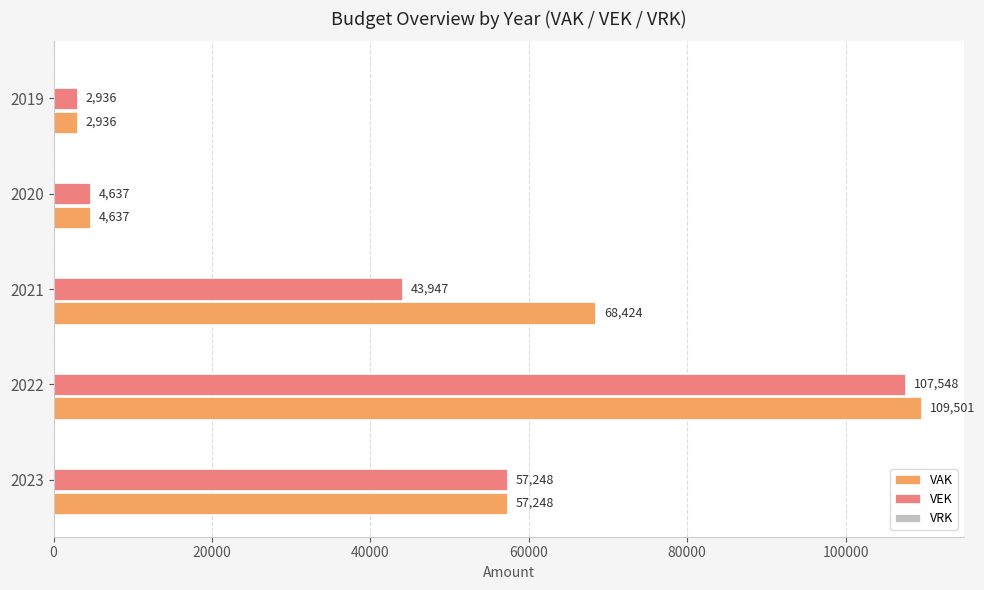

What is the difference between the maximum and minimum values in the VAK series?

106565